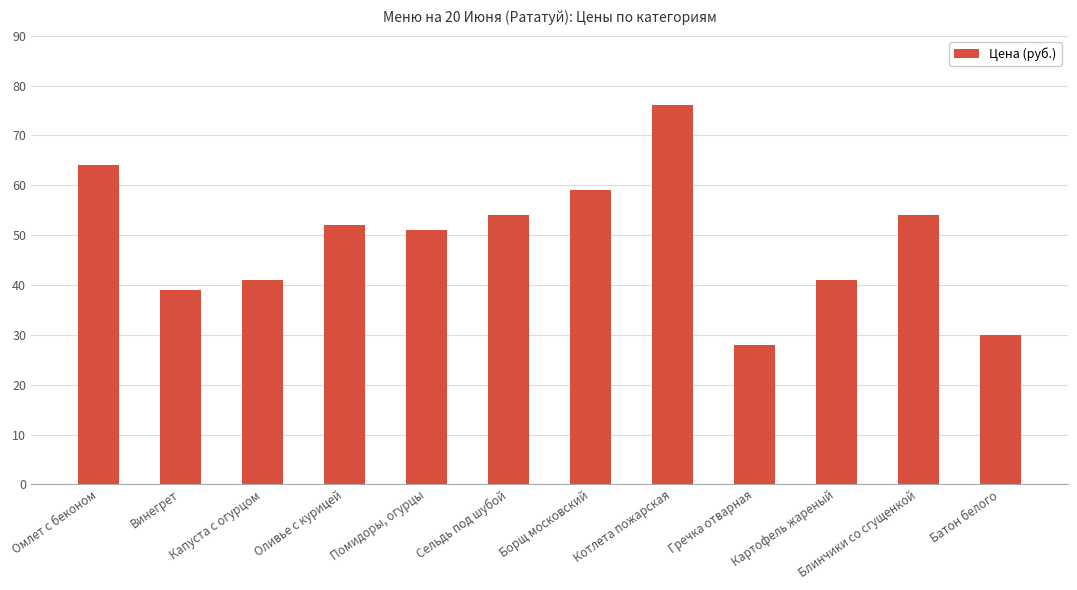

What is the difference between the maximum and minimum values?

48